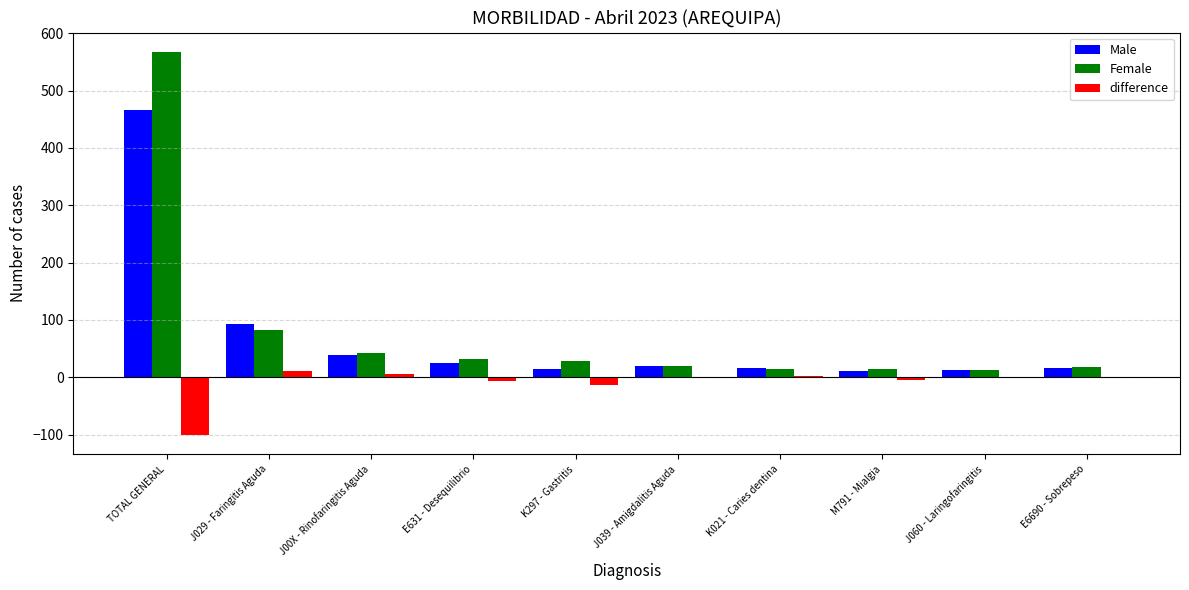

At which category is the sum across all series the highest?

TOTAL GENERAL